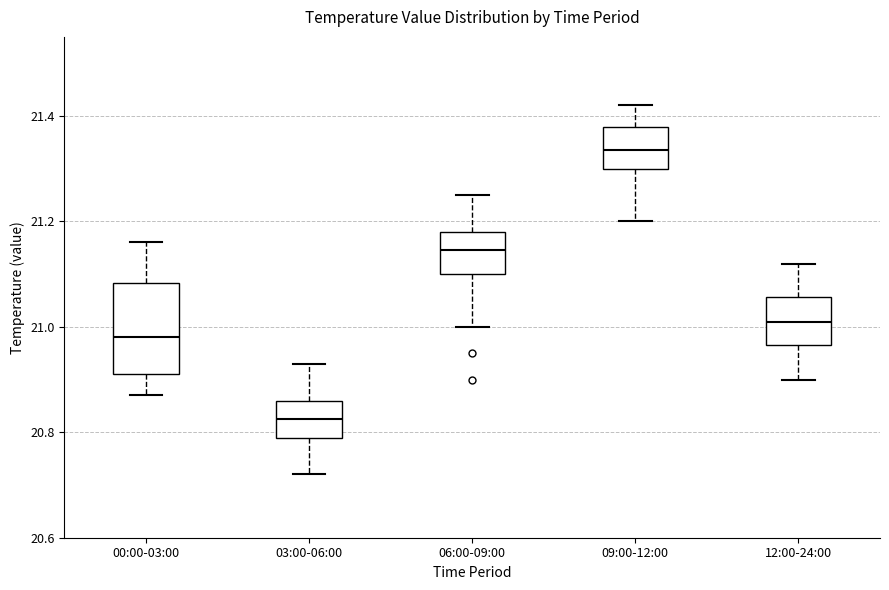

Which box has the lowest median line?

03:00-06:00